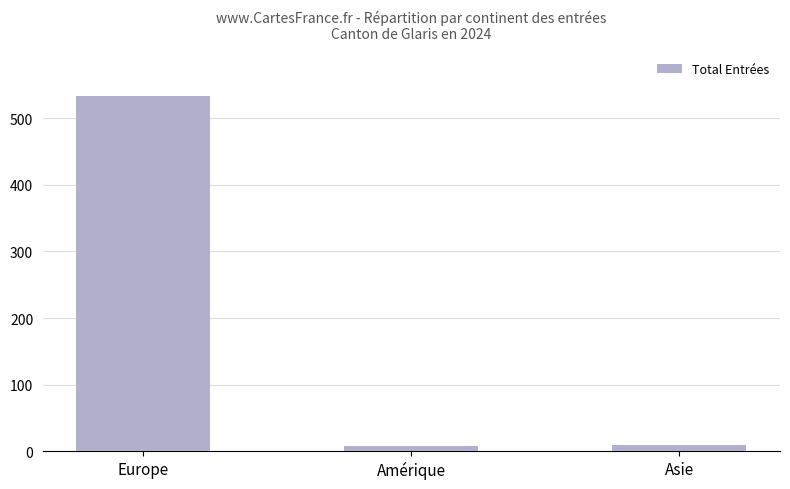

What is the change in value from Europe to Amérique?

-526